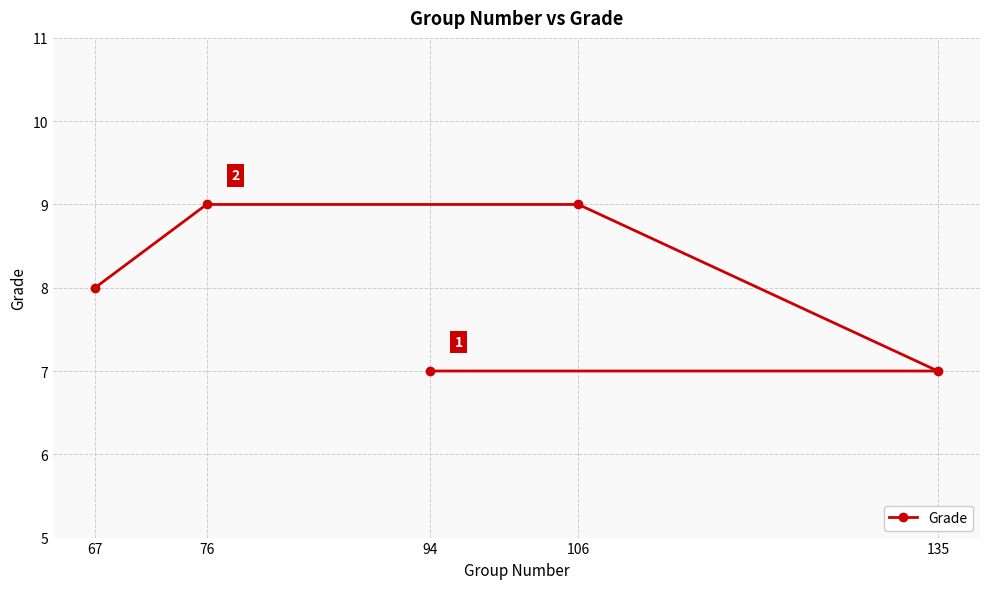

Reading right to left, what are all the values shown in this chart?

135=7	106=9	94=7	76=9	67=8